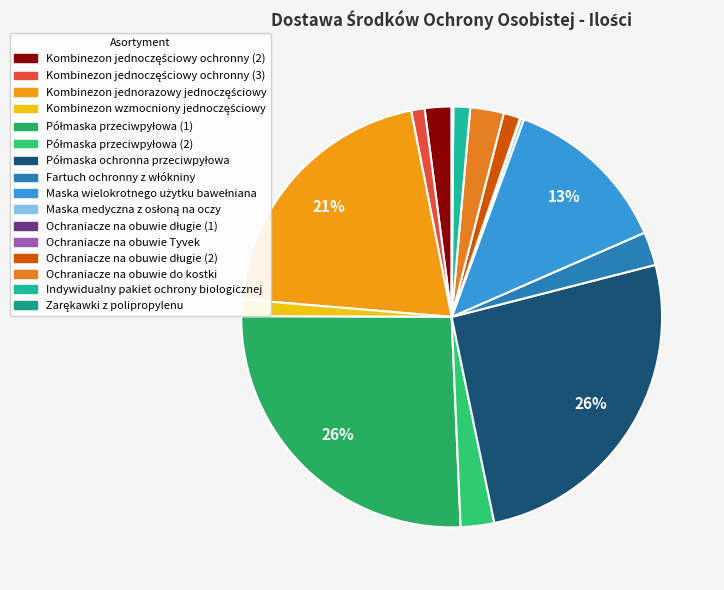

Is there a majority slice in this chart?

No